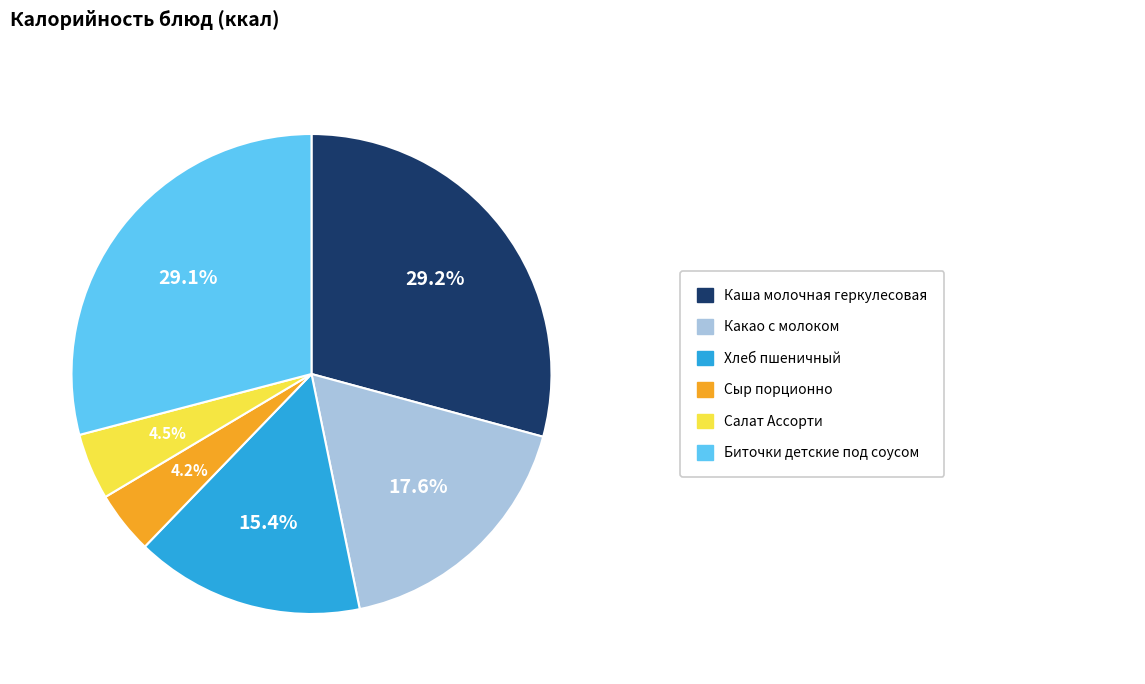

Does any single category account for the majority?

No